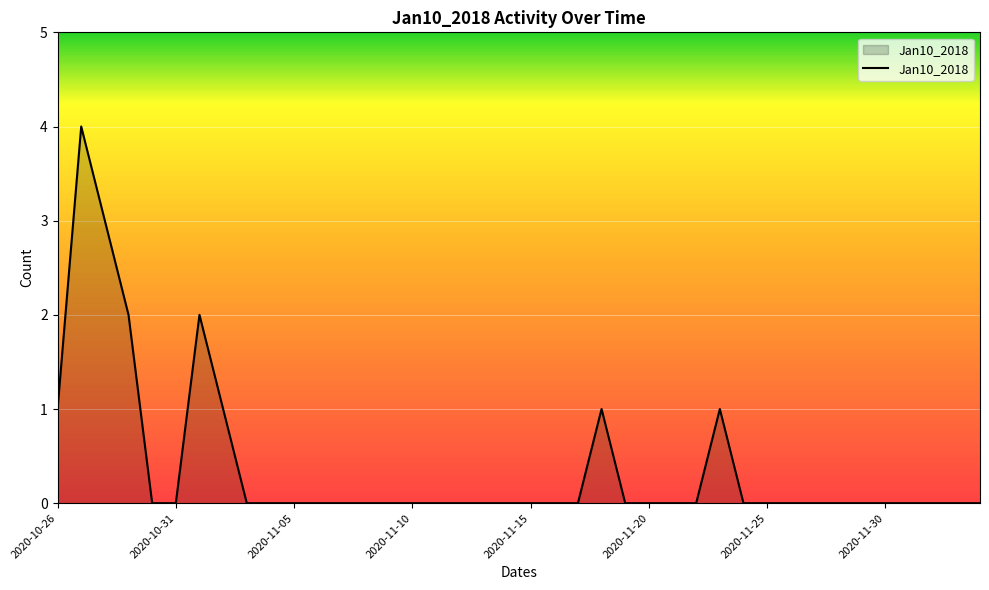

What is the maximum value shown in the chart?

4